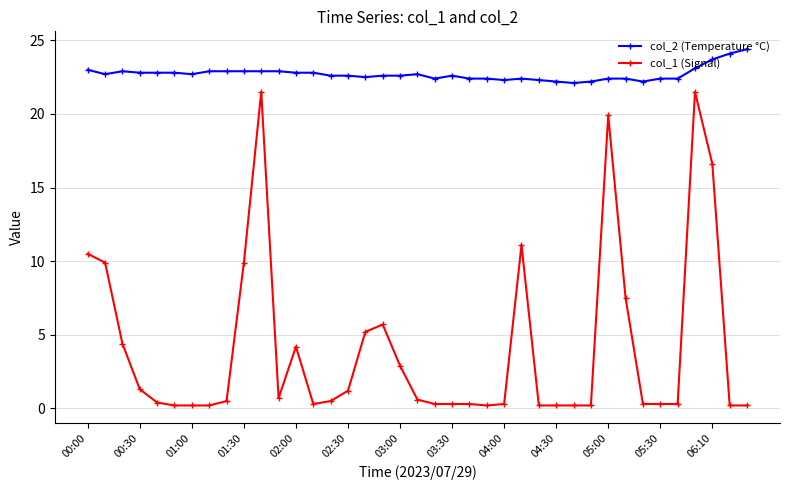

Which series has the largest total across all categories?

col_2 (Temperature °C)